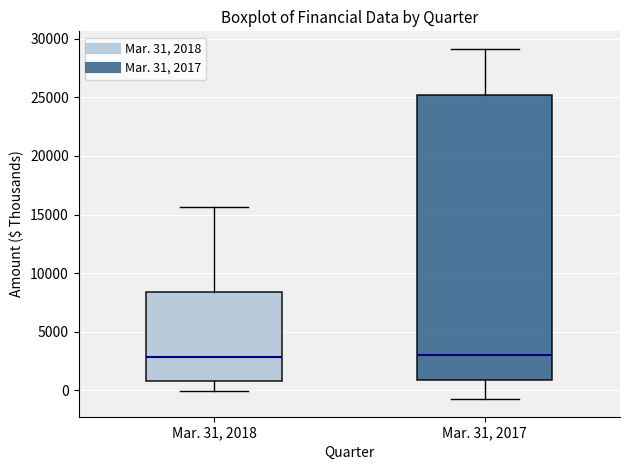

Where does the lower whisker of the box for Mar. 31, 2017 end on the y-axis? The values are not printed on the chart, so give them approximately, as read against the axis.

-1000